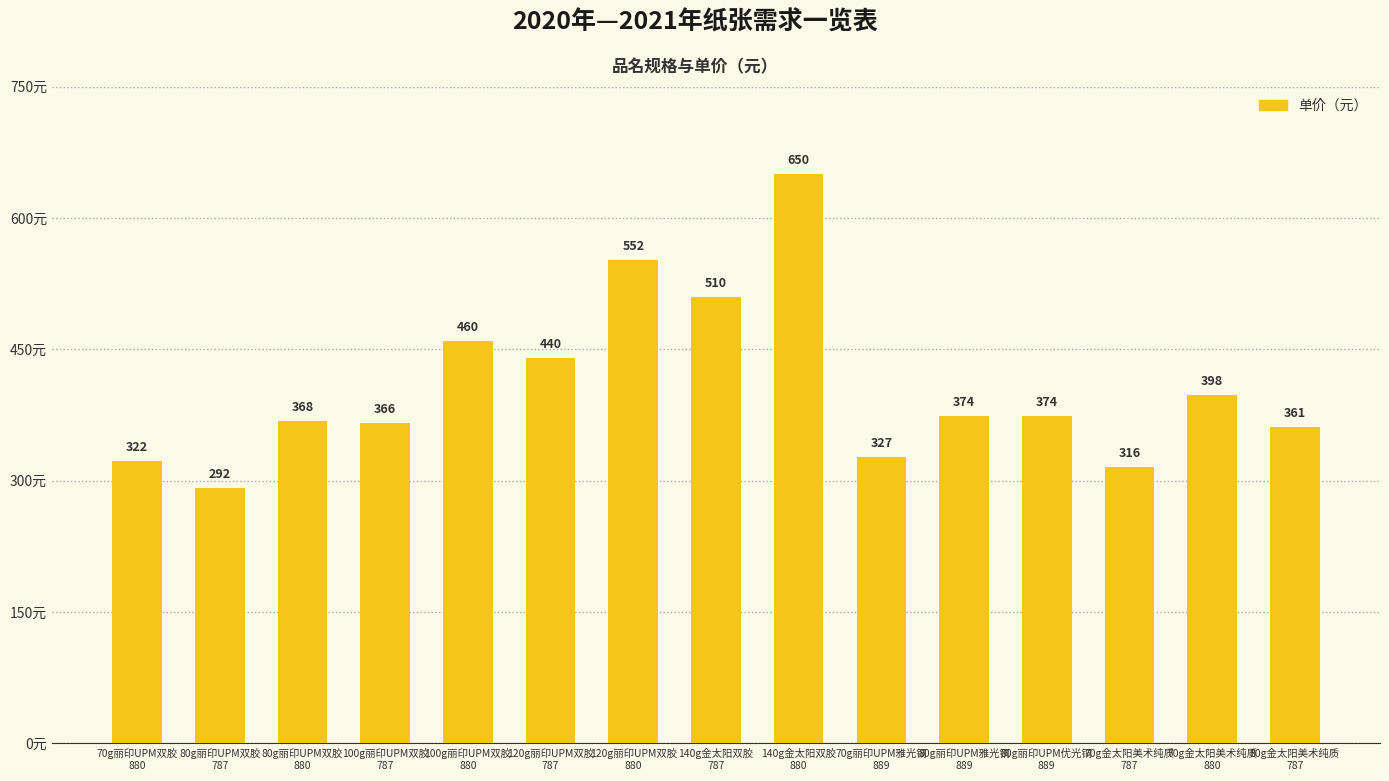

What is the change in value from 100g丽印UPM双胶
787 to 140g金太阳双胶
880?

+284